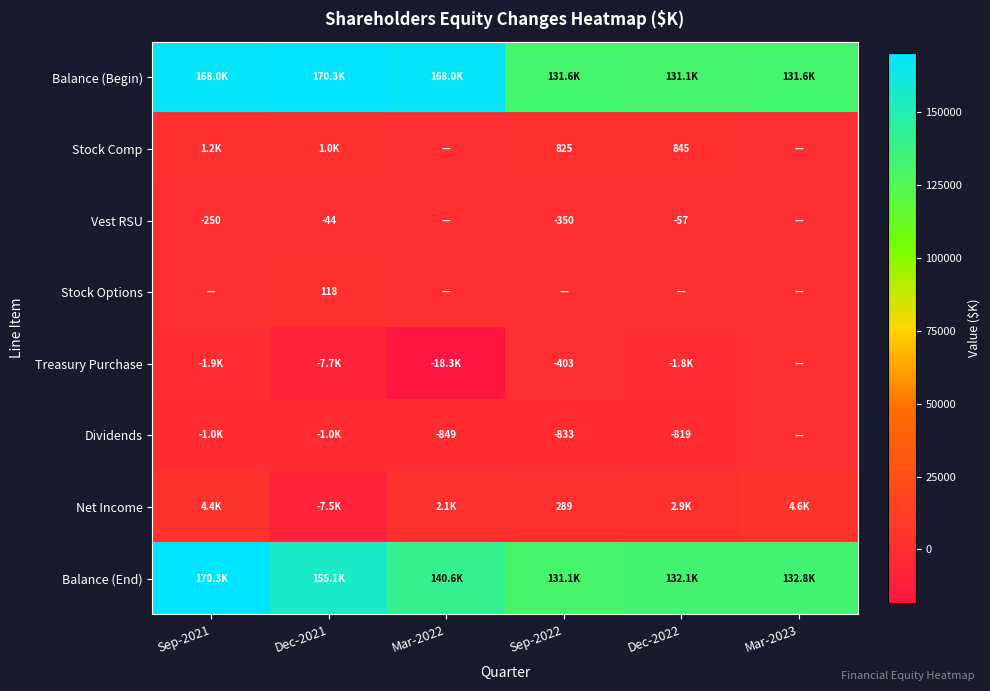

What is the sum of the Dividends values at Dec-2022 and Sep-2022?

-1652